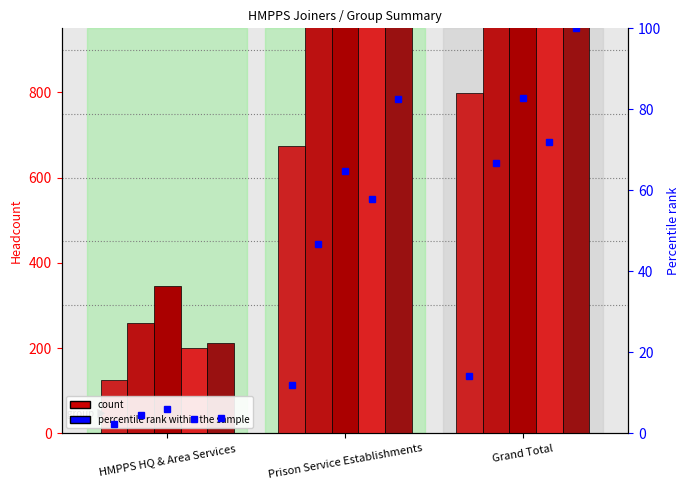

What is the greatest value displayed?

5636